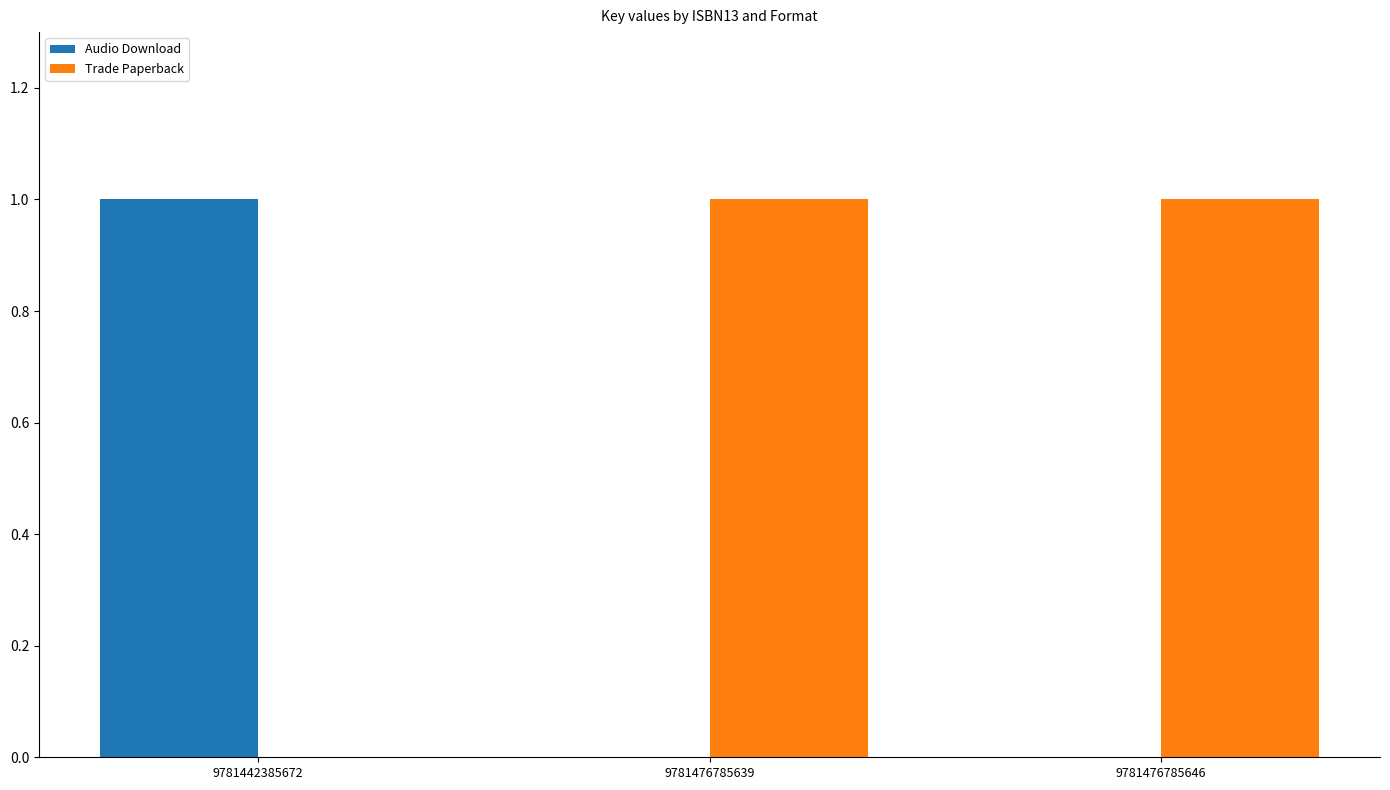

Reading left to right, what are all the values shown in this chart?

Audio Download: 1	0	0
Trade Paperback: 0	1	1